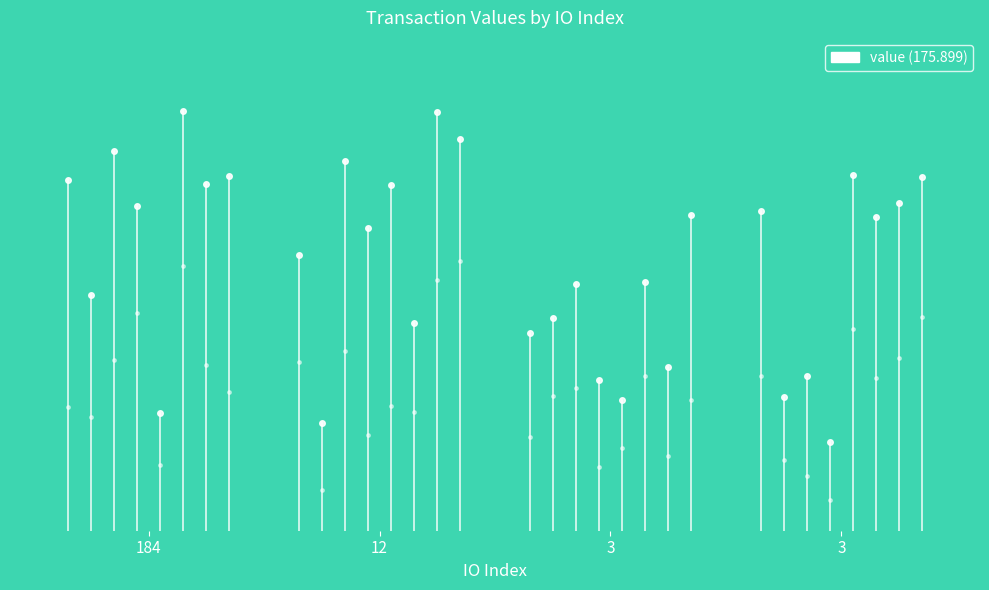

What is the change in value from 184 to 12?

+144.1